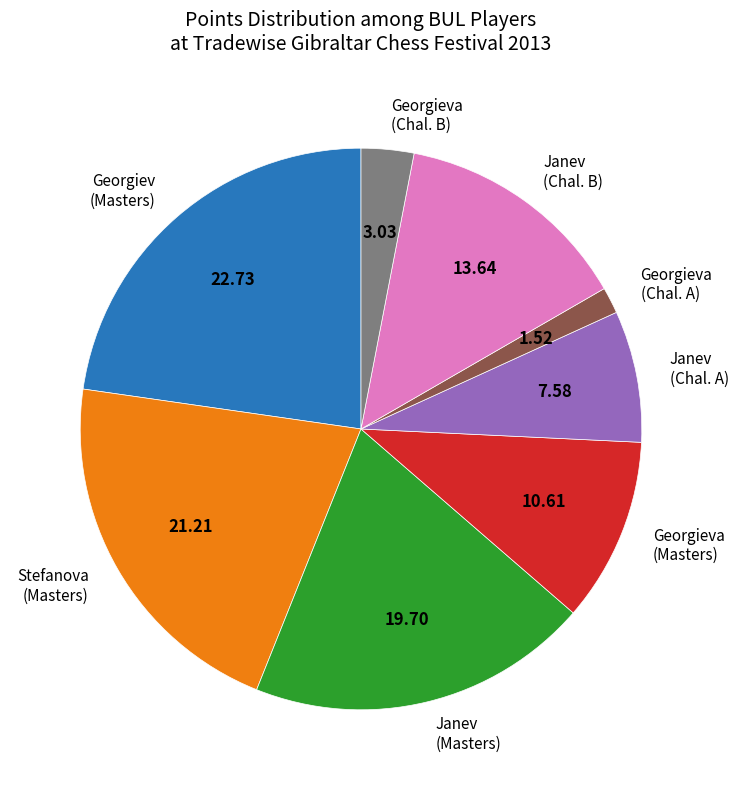

What is the ratio of the value at Stefanova (Masters) to the value at Georgieva (Chal. B)?

7.0